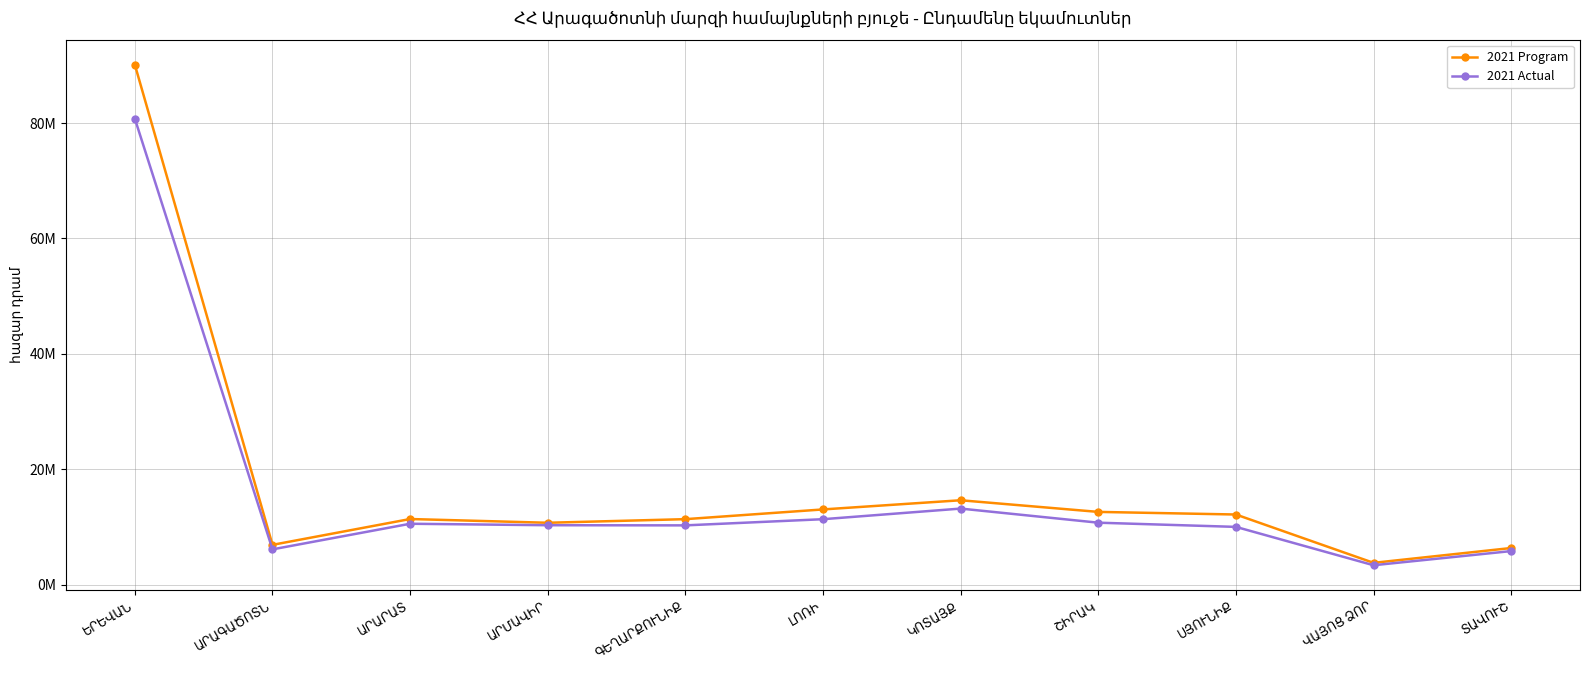

Which has a higher value, ԱՐԱՐԱՏ or ՏԱՎՈՒՇ?

ԱՐԱՐԱՏ